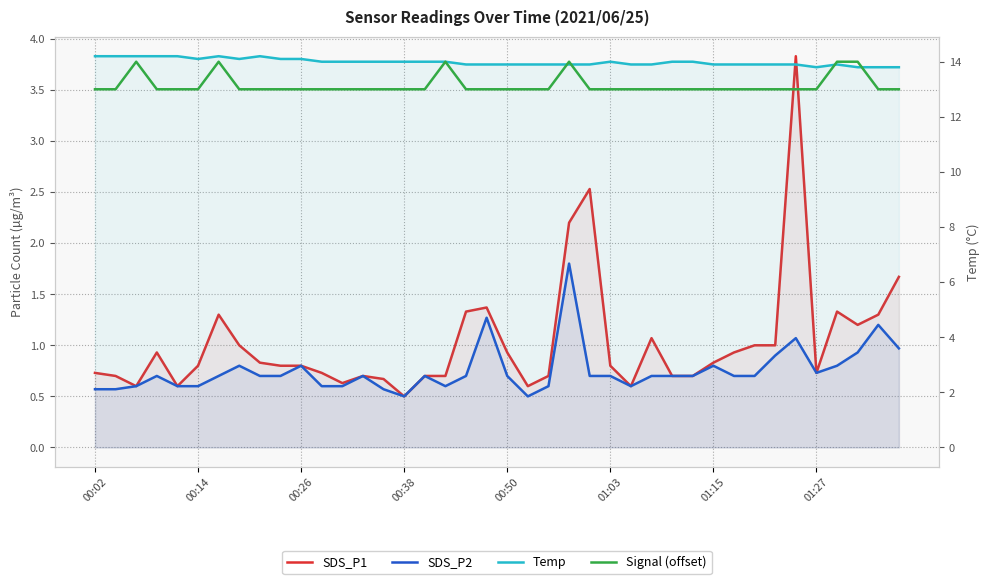

What is the maximum value shown in the chart?

14.2